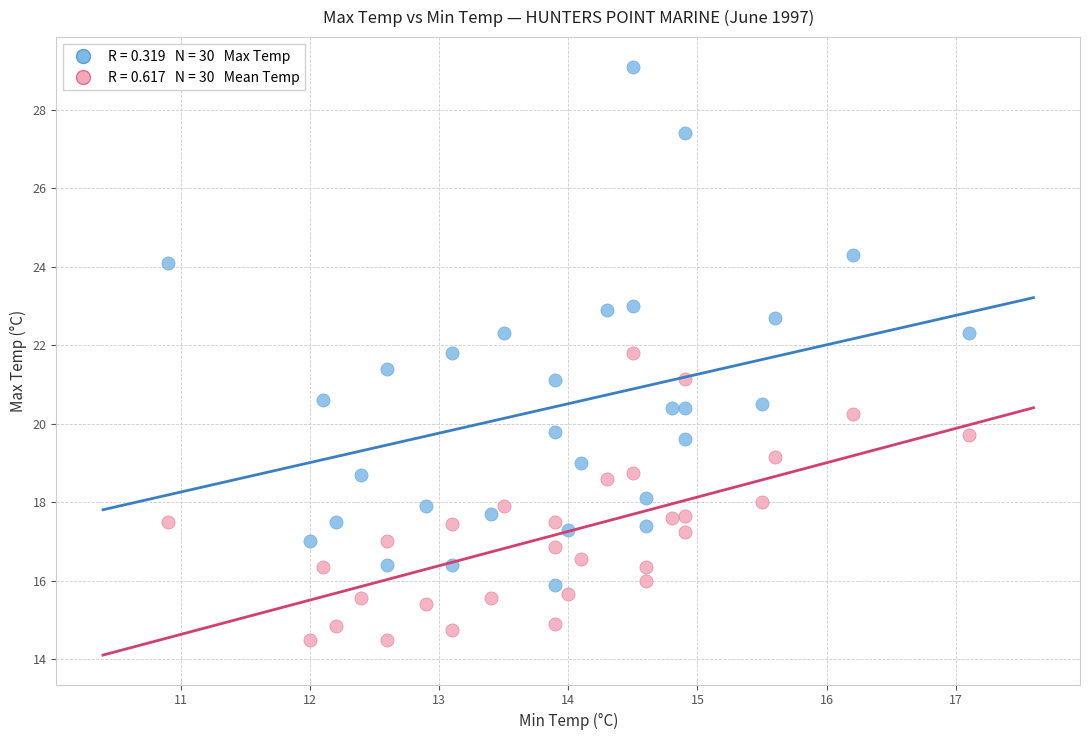

Across all data points, what is the range of X values (max minus min)?

6.2